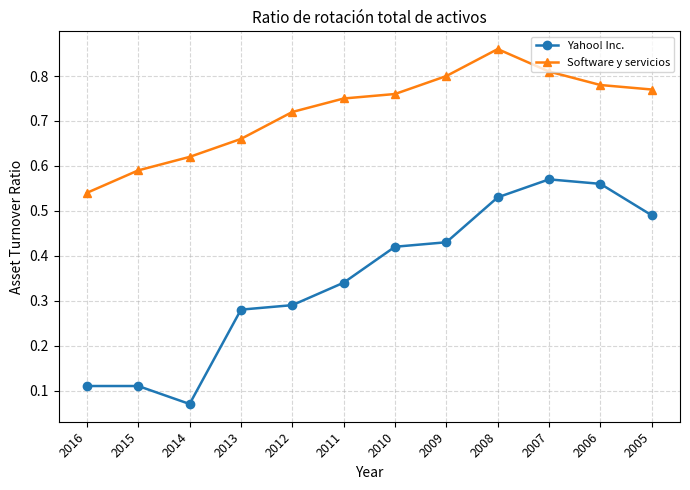

What is the sum of all Yahoo! Inc. values?

4.2